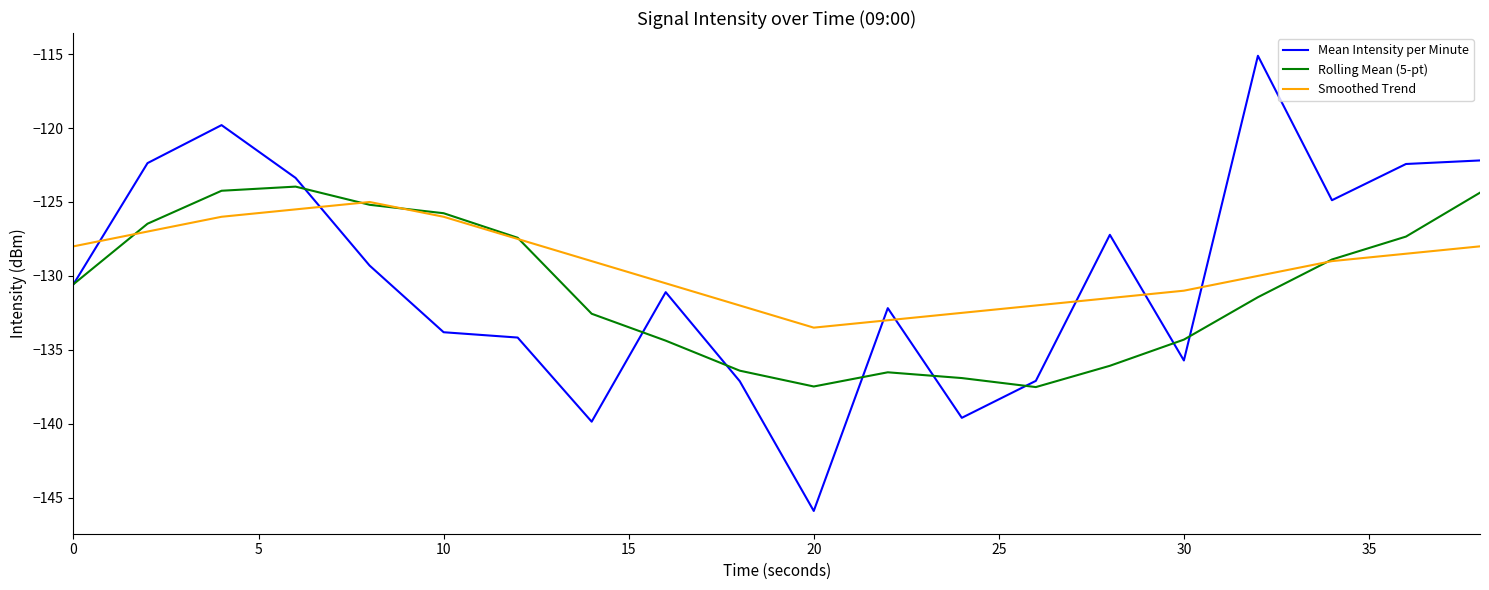

Which series ends up on top after the final intersection of Mean Intensity per Minute and Smoothed Trend?

Mean Intensity per Minute